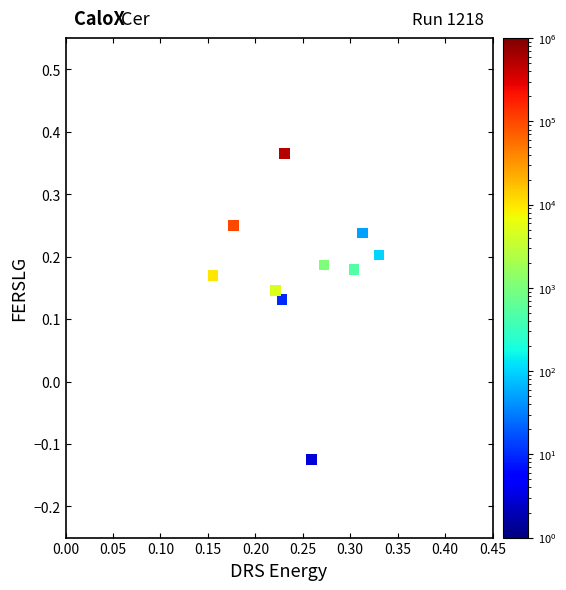

What is the range of Y values (max minus min)?

0.5